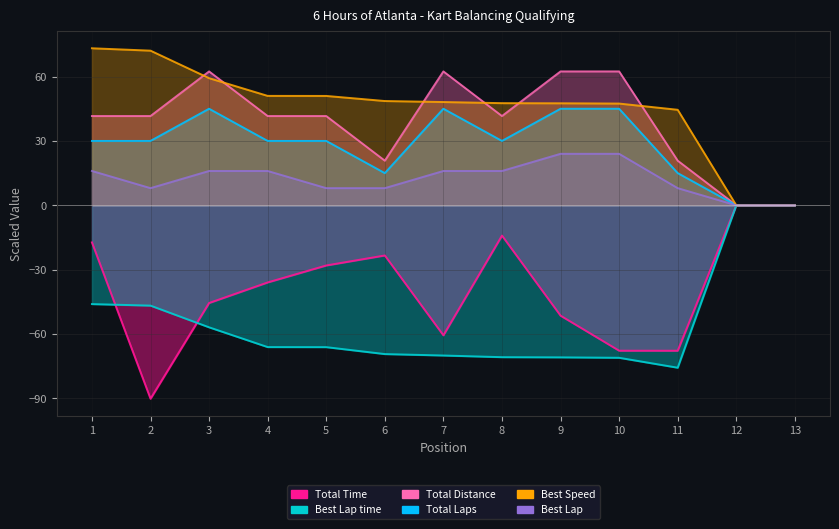

True or false: Total Distance and Best Lap time cross at least once.

False